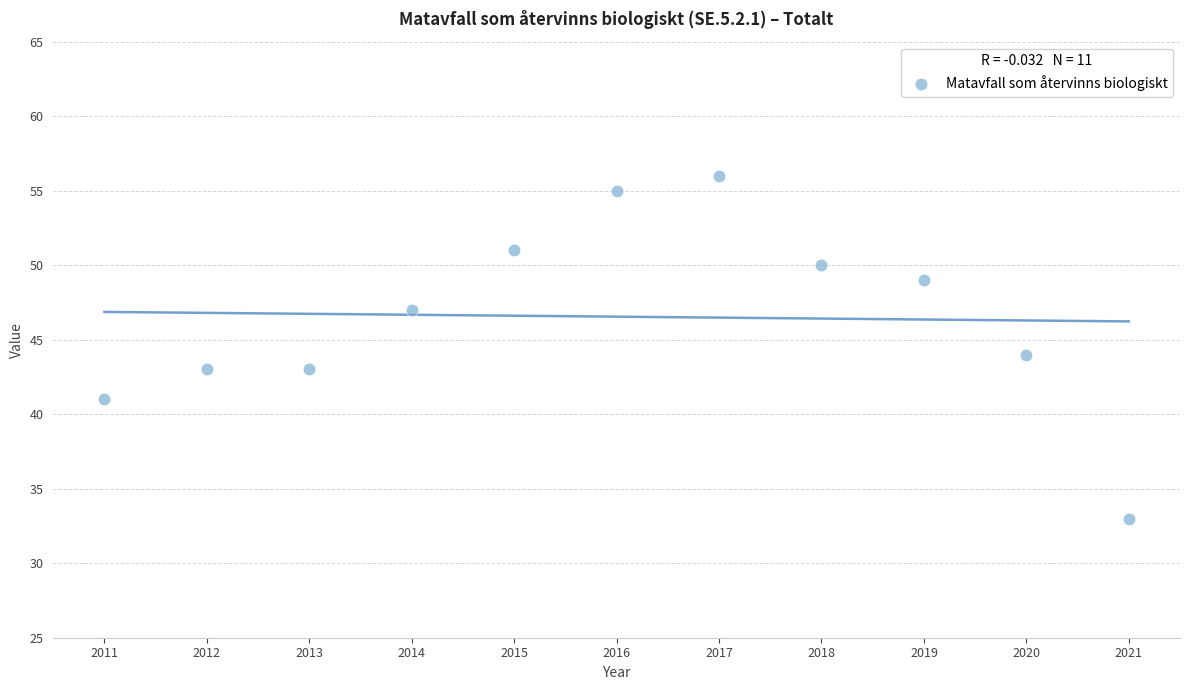

What is the average X value?

2016